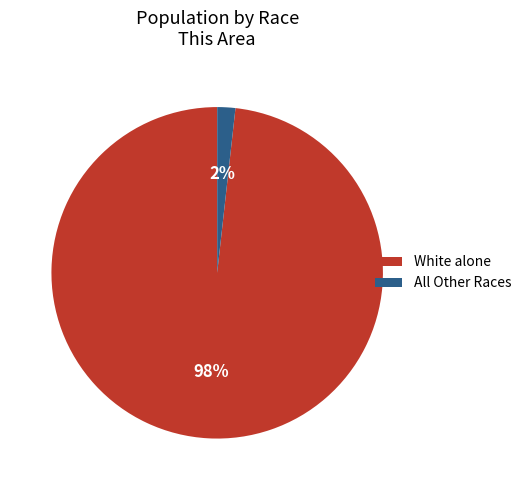

Which category has the biggest portion of the pie?

White alone